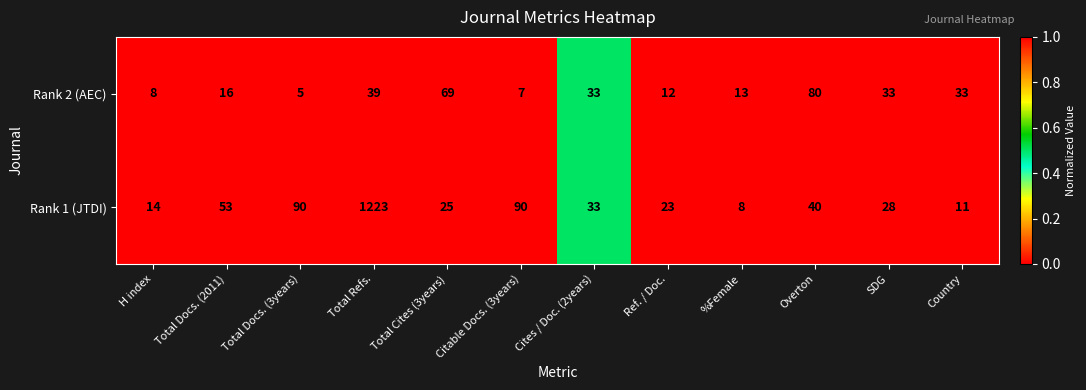

Which category has the lowest value across all series?

Total Docs. (3years)